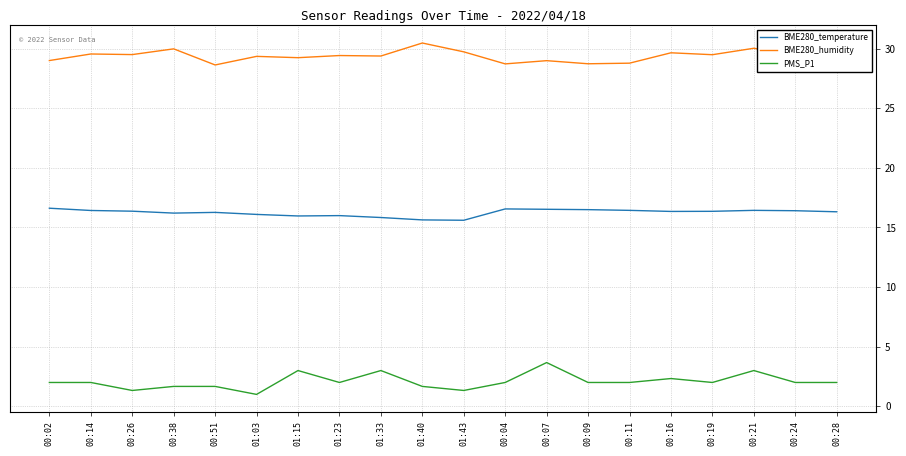

What position from the right is 00:51?

16